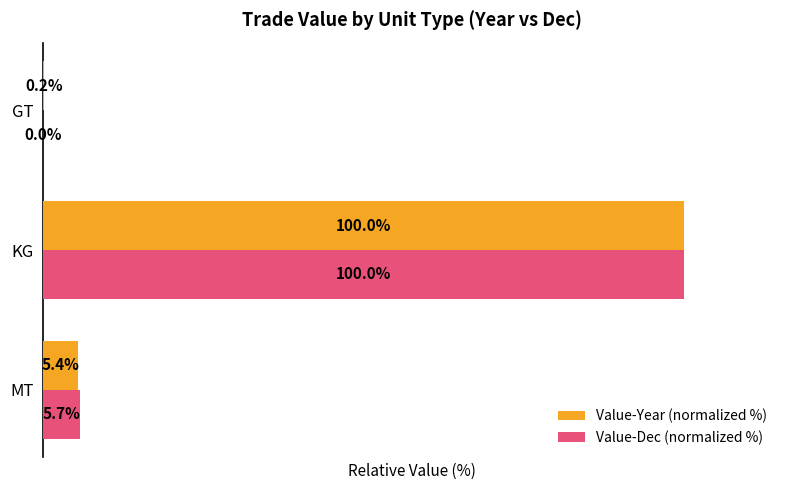

At which category is the sum across all series the highest?

KG